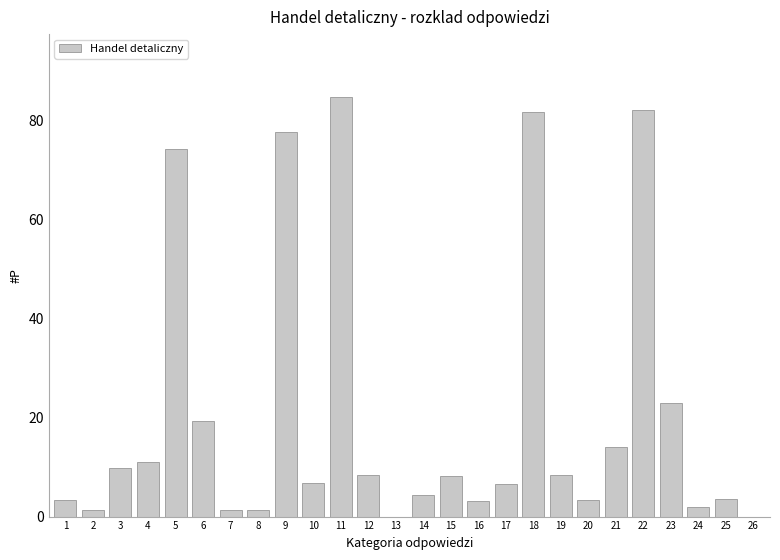

The chart shows a value of 6.8 at 10. True or false?

True